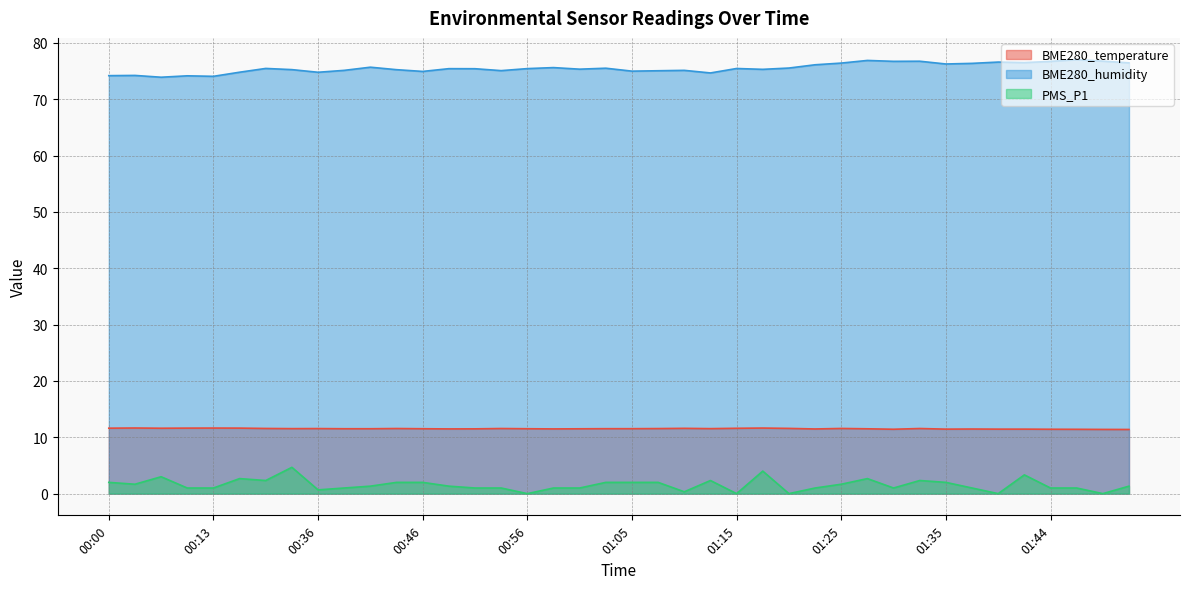

At which category does BME280_temperature reach its first local peak?

00:02